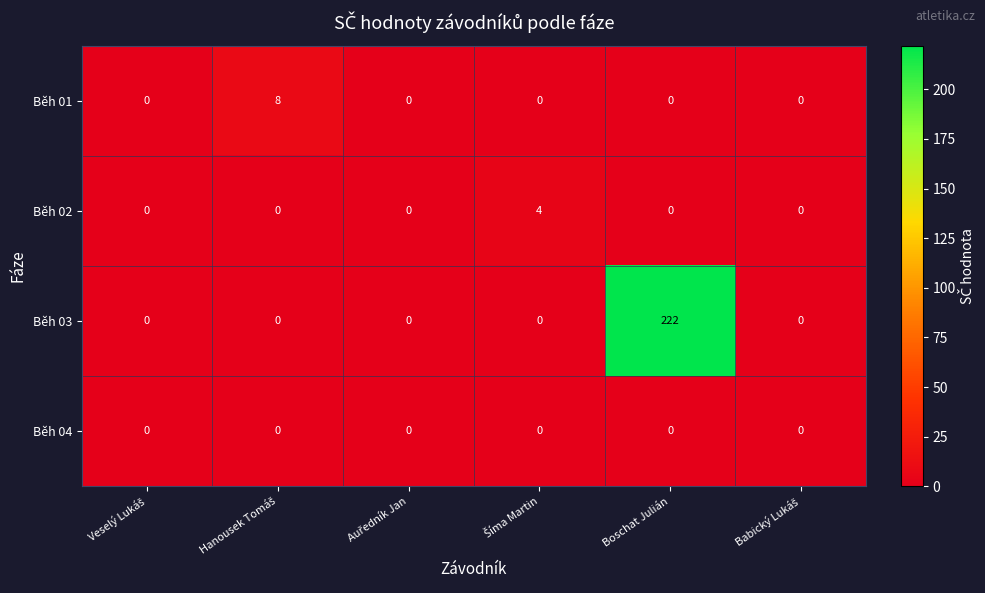

List the series in order of their peak value, lowest first.

Běh 04, Běh 02, Běh 01, Běh 03